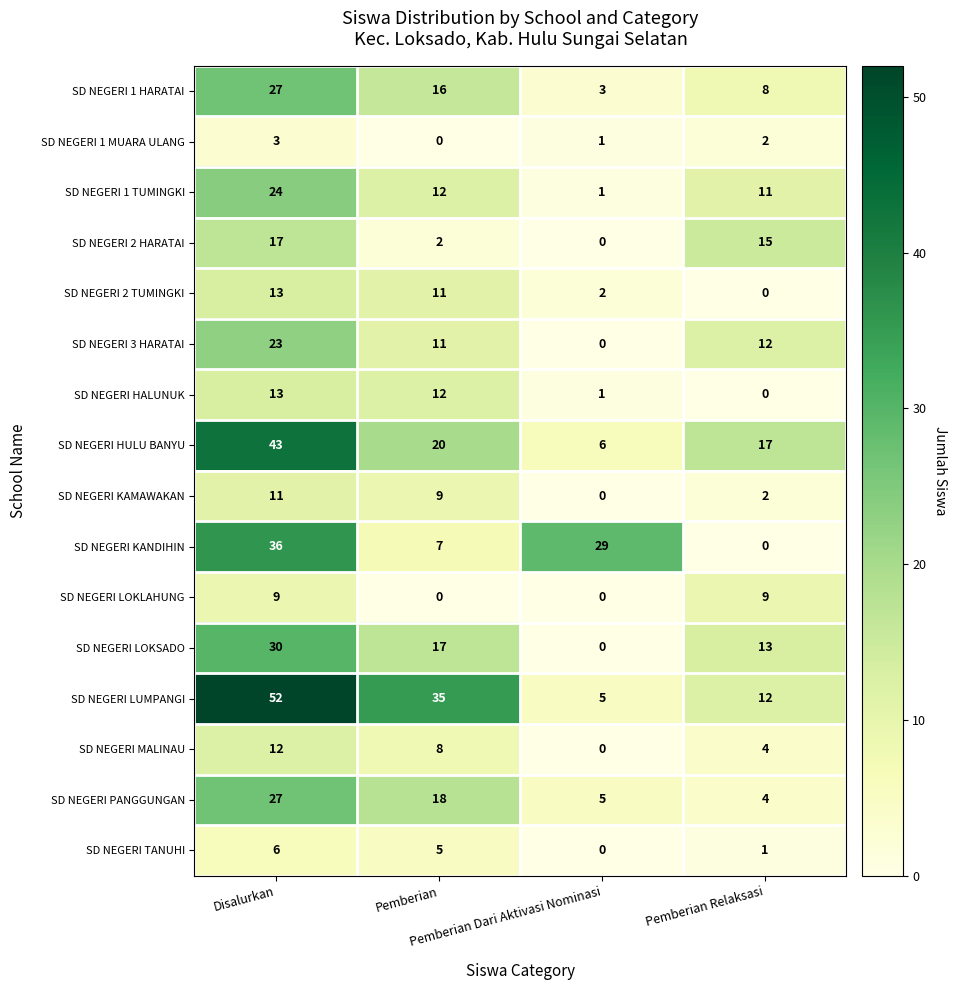

How many series are shown in this chart?

16